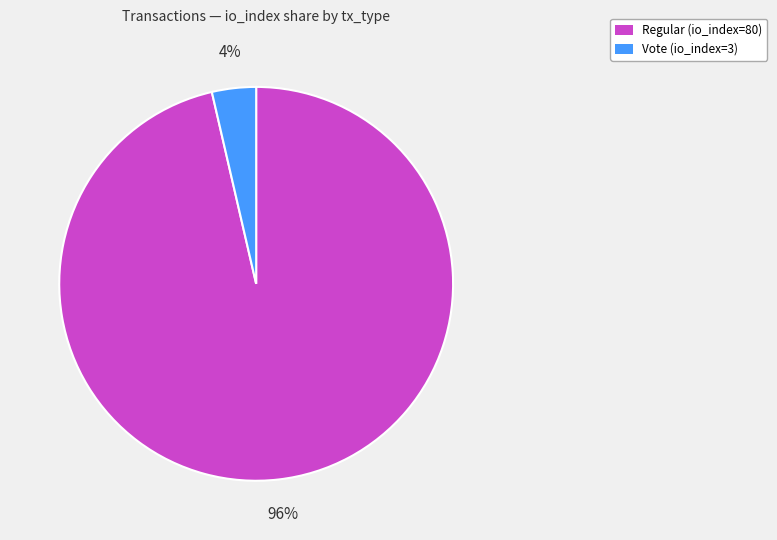

To the nearest percent, what is the combined percentage of Vote (io_index=3) and Regular (io_index=80)?

100%